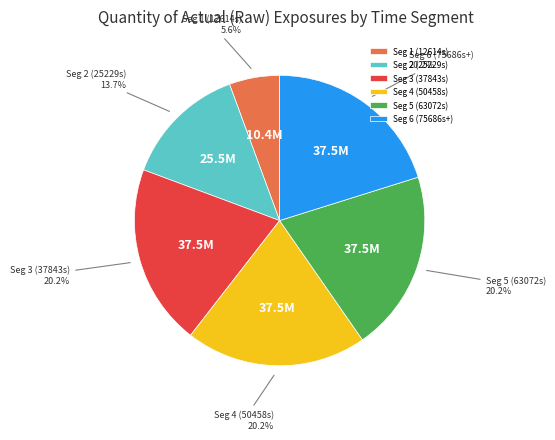

To the nearest percent, what is the average slice percentage?

17%